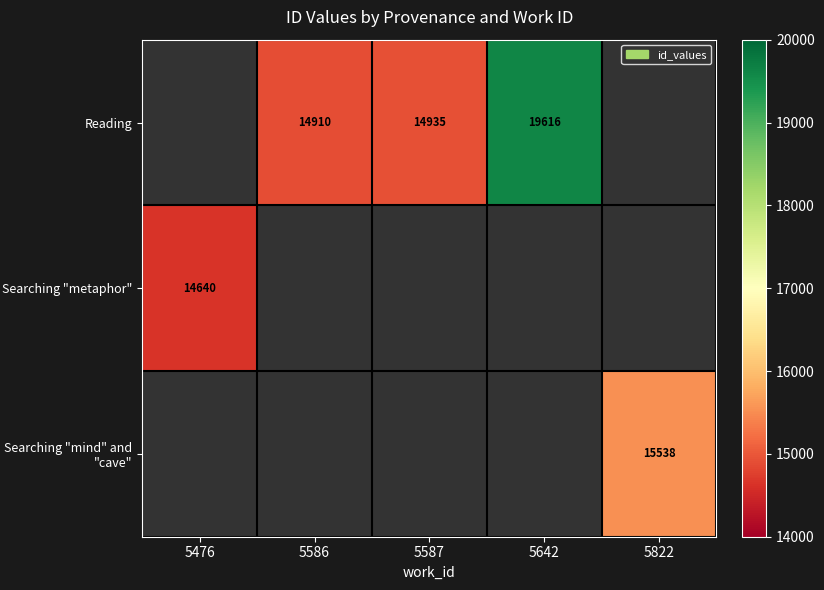

Is it true that Searching "metaphor" equals 21397 at 5476?

False